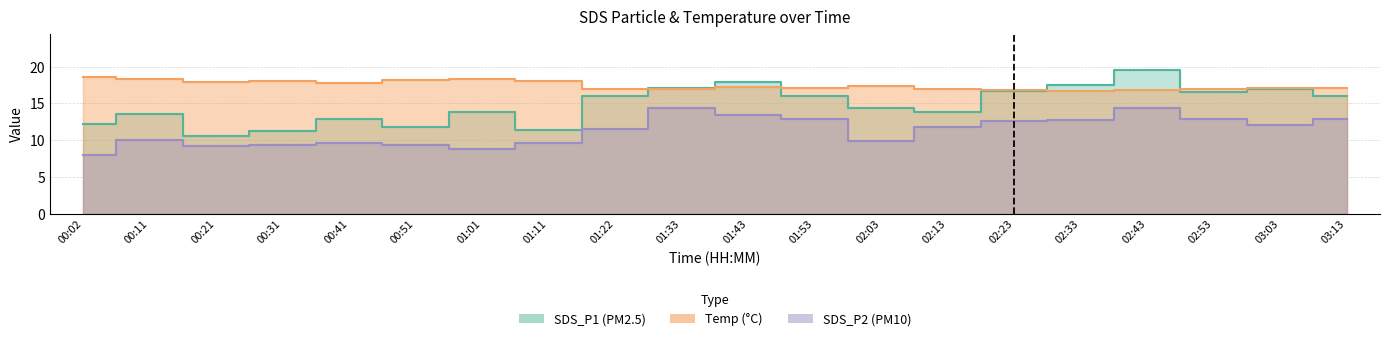

Rank the series by their average value, from highest to lowest.

Temp, SDS_P1, SDS_P2